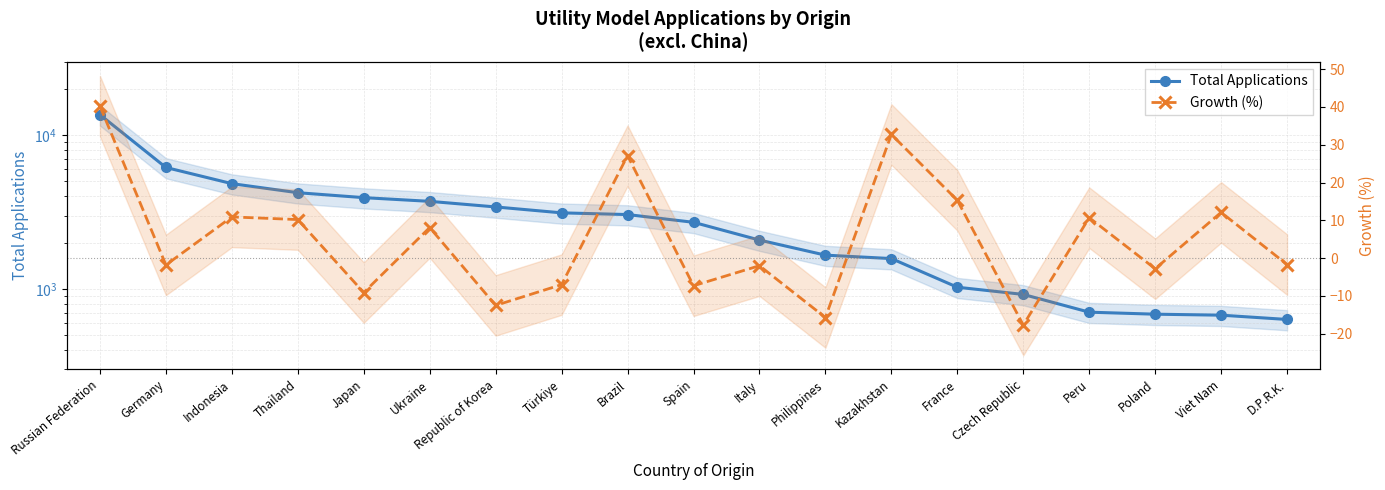

What is the label of the 12th point from the right?

Türkiye